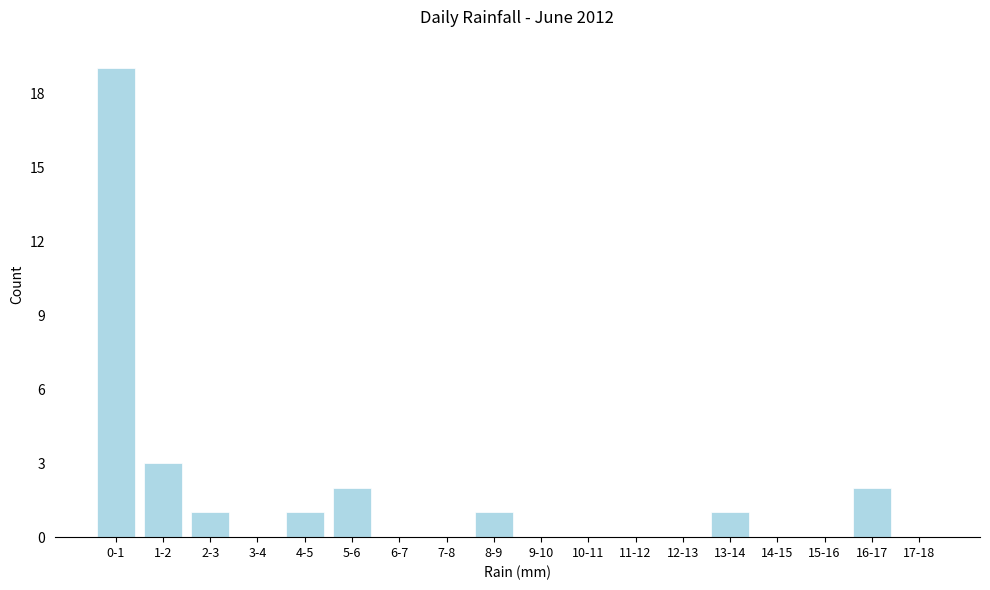

Reading left to right, list all the values displayed in this chart.

0-1=19	1-2=3	2-3=1	3-4=0	4-5=1	5-6=2	6-7=0	7-8=0	8-9=1	9-10=0	10-11=0	11-12=0	12-13=0	13-14=1	14-15=0	15-16=0	16-17=2	17-18=0